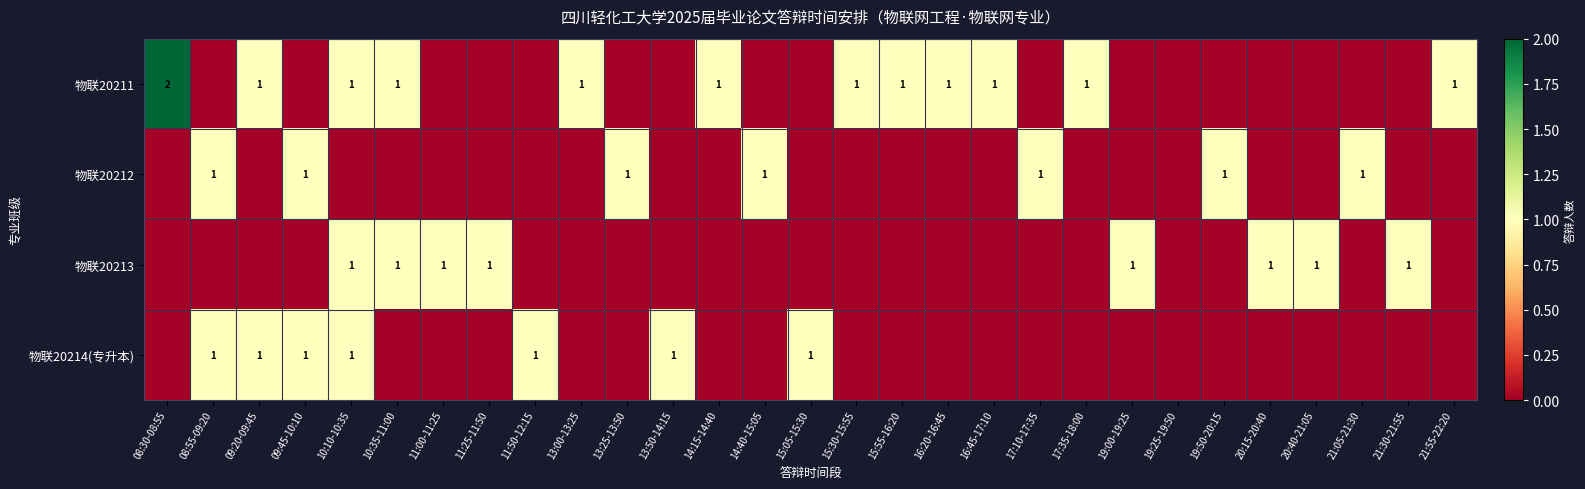

The 物联20213 series shows 2 at 11:00-11:25. True or false?

False